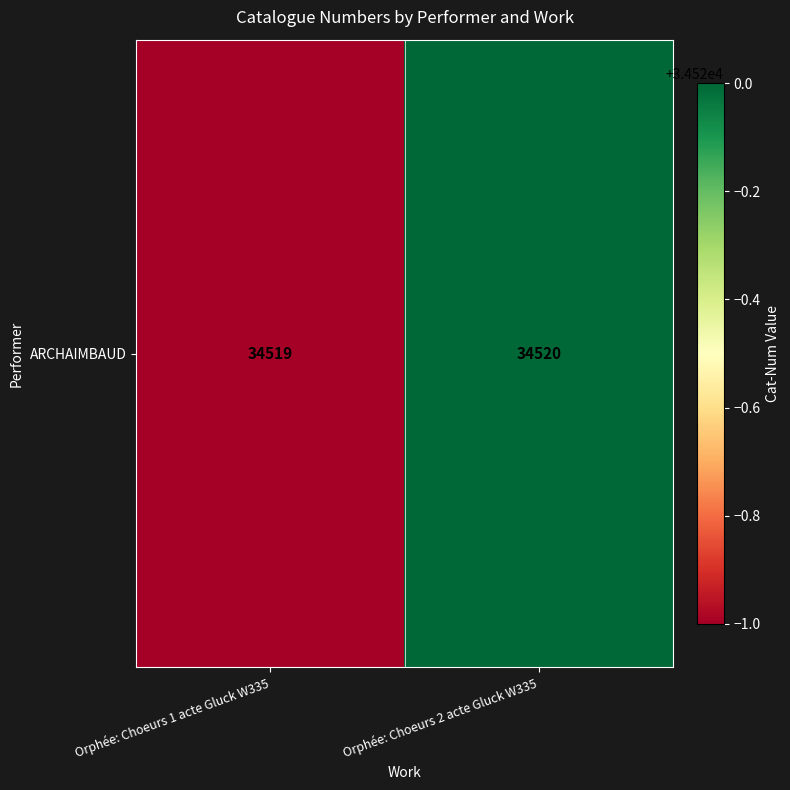

Rank the categories by value from highest to lowest.

Orphée: Choeurs 2 acte Gluck W335, Orphée: Choeurs 1 acte Gluck W335